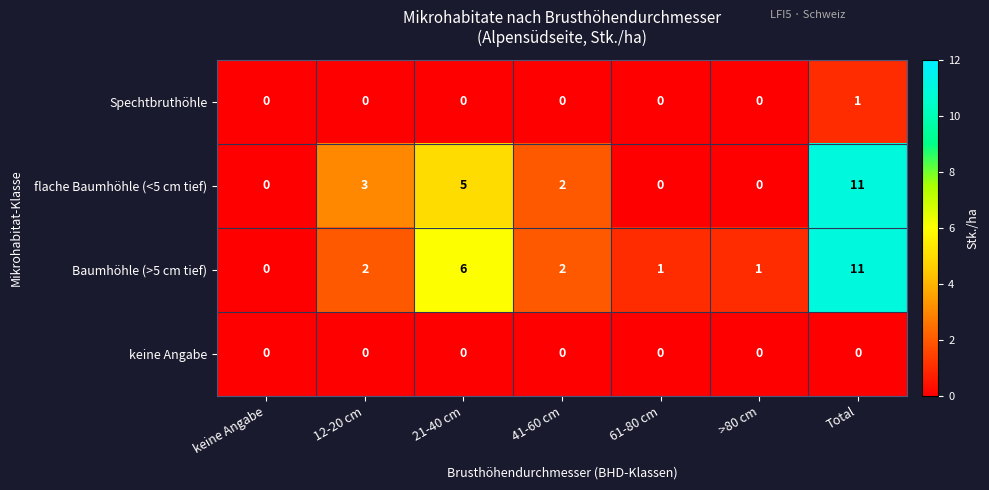

At which label is flache Baumhöhle (<5 cm tief) closest to 5?

21-40 cm